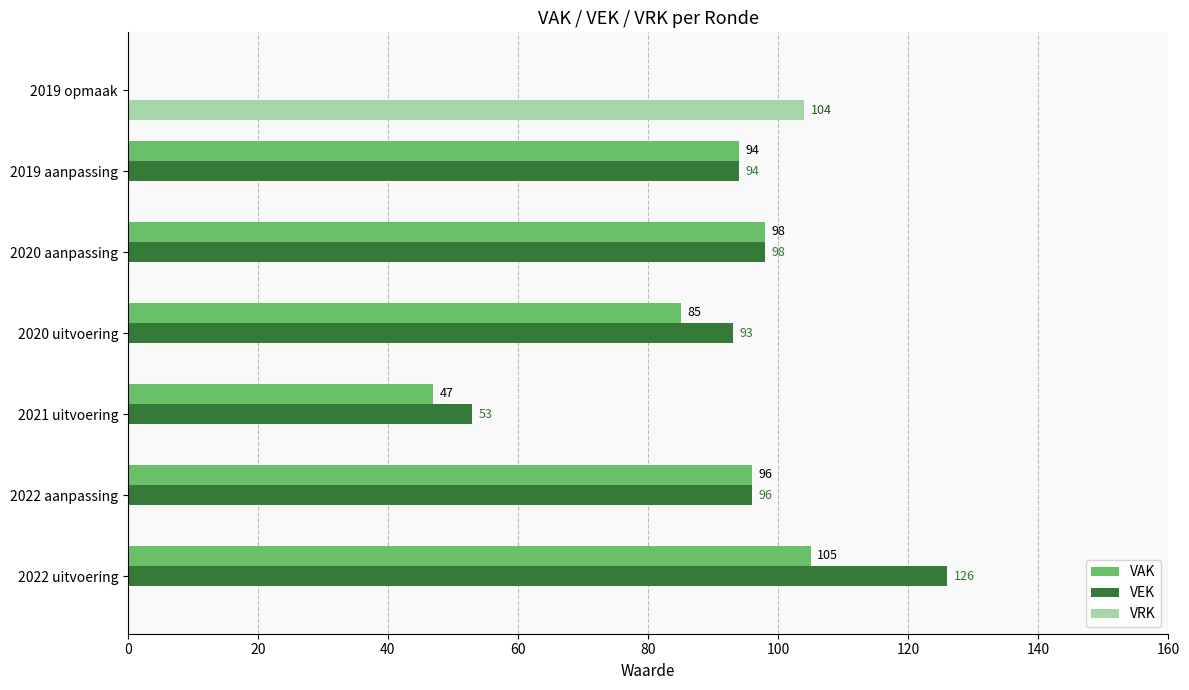

The VAK series shows 47 at 2021 uitvoering. True or false?

True